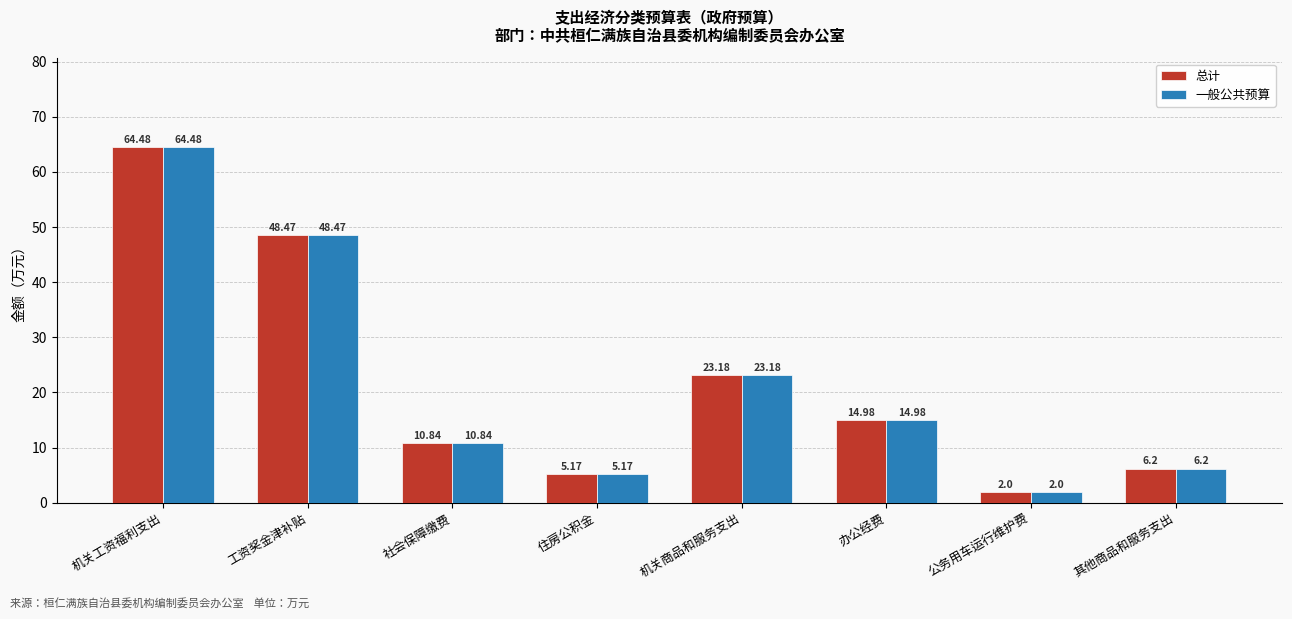

What are all the series names shown in the legend?

总计, 一般公共预算